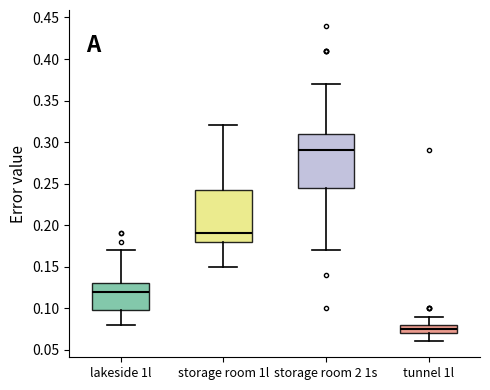

Reading left to right, transcribe this box plot: for each box, give where its median line is, the range the box spans, and where its two whiskers end, as read against the y-axis. The values are not printed on the chart, so give them approximately, as read against the axis.

lakeside 1l: median 0.120, box 0.100 to 0.130, whiskers 0.080 to 0.170
storage room 1l: median 0.190, box 0.180 to 0.245, whiskers 0.150 to 0.320
storage room 2 1s: median 0.290, box 0.245 to 0.310, whiskers 0.170 to 0.370
tunnel 1l: median 0.075, box 0.070 to 0.080, whiskers 0.060 to 0.090